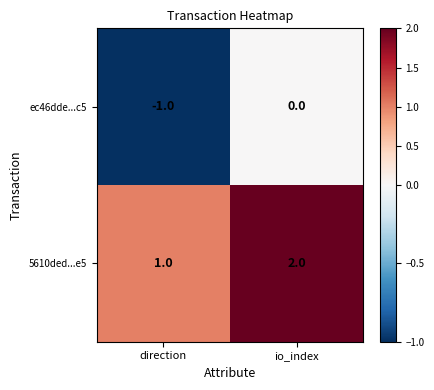

Reading left to right, transcribe all the data shown in this chart.

ec46dde...c5: -1	0
5610ded...e5: 1	2